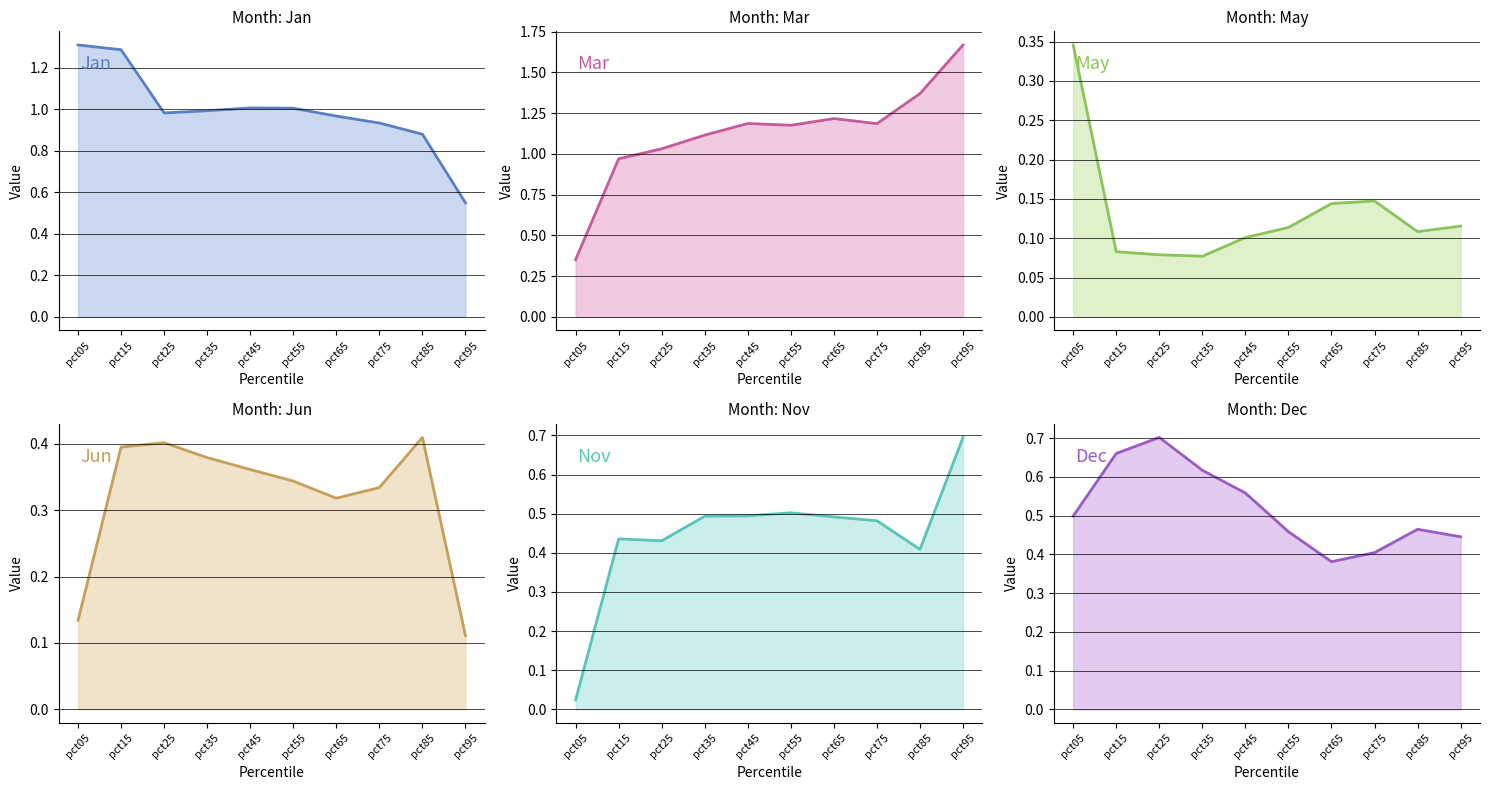

True or false: Mar line and Nov line intersect in this chart.

False